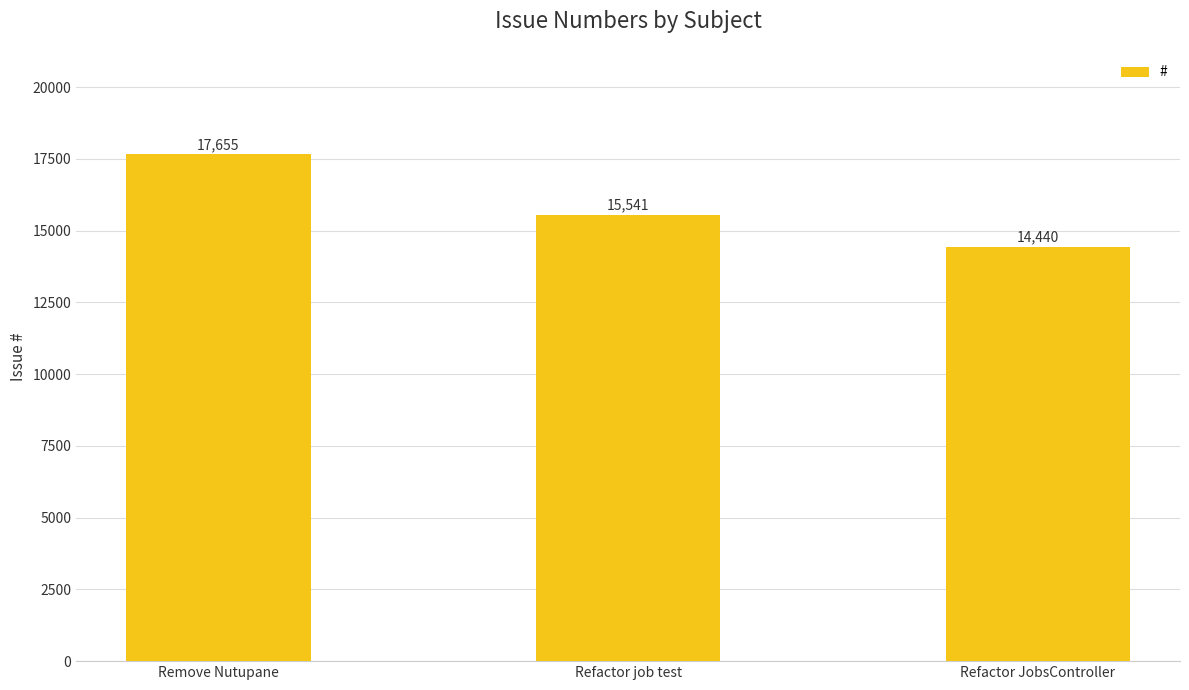

How many values are between 14440 and 17655?

3